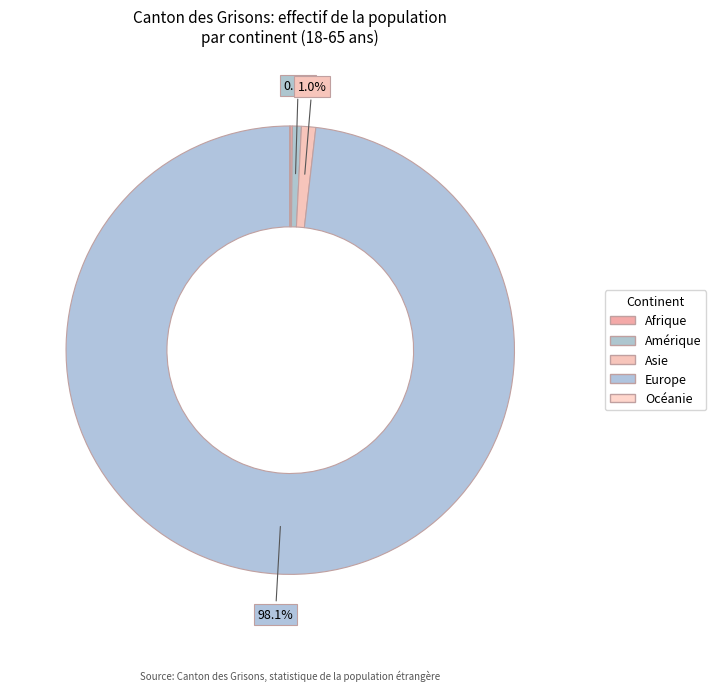

To the nearest percent, what is the average slice percentage?

20%